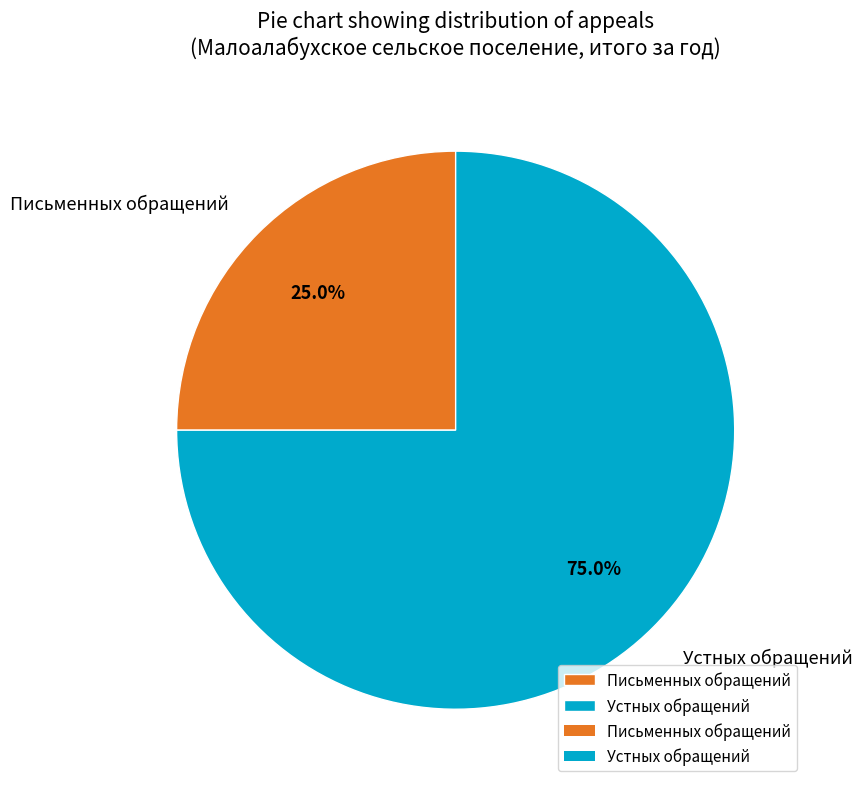

How many segments does this pie chart have?

2